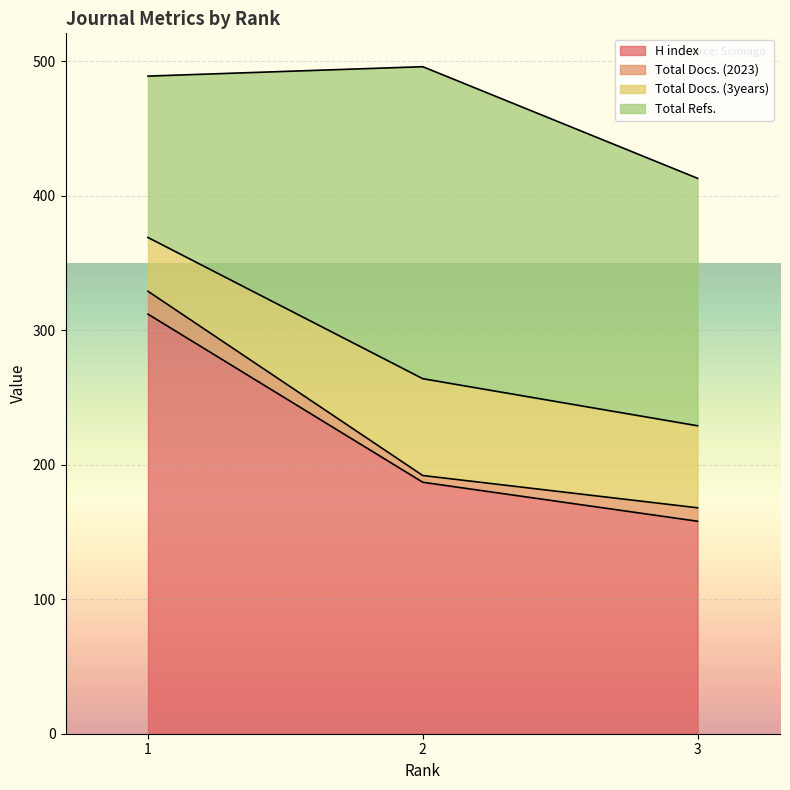

What is the average value of the Total Docs. (3years) series?

58